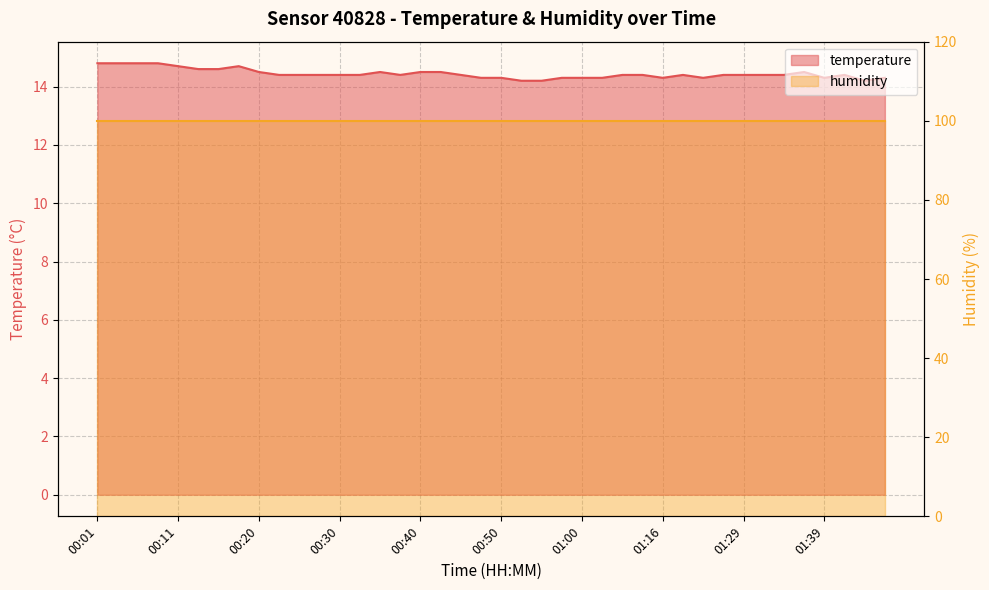

What is the difference between the maximum and second lowest values?

0.6